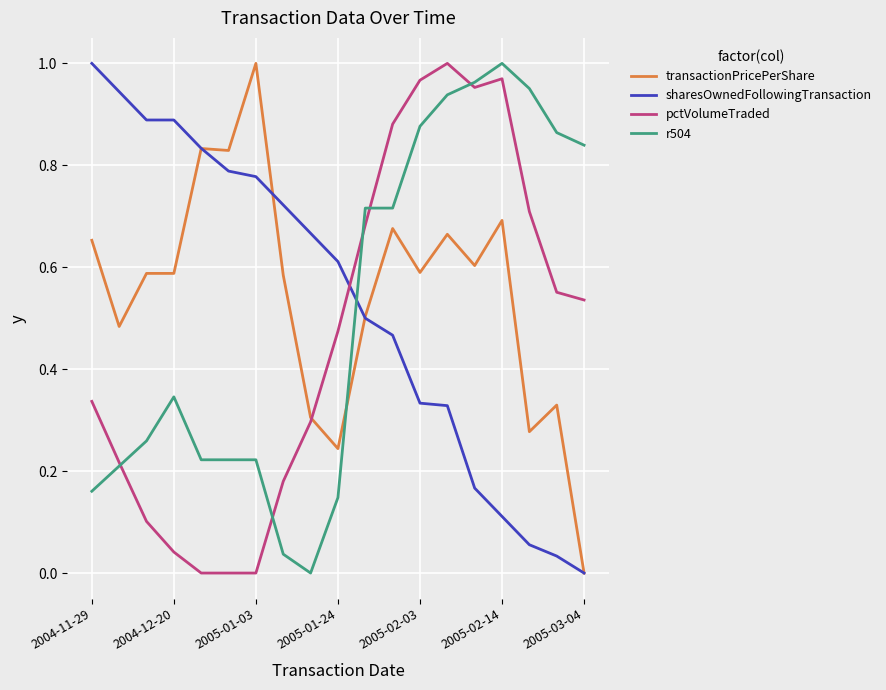

List the series in order of their overall mean, lowest first.

pctVolumeTraded, r504, sharesOwnedFollowingTransaction, transactionPricePerShare